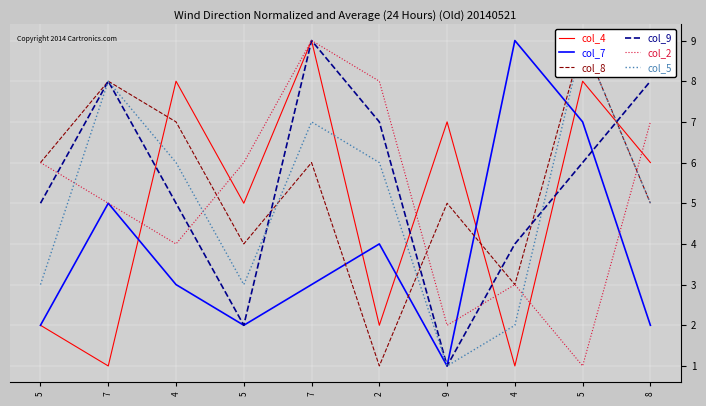

At which category is the sum across all series the highest?

7